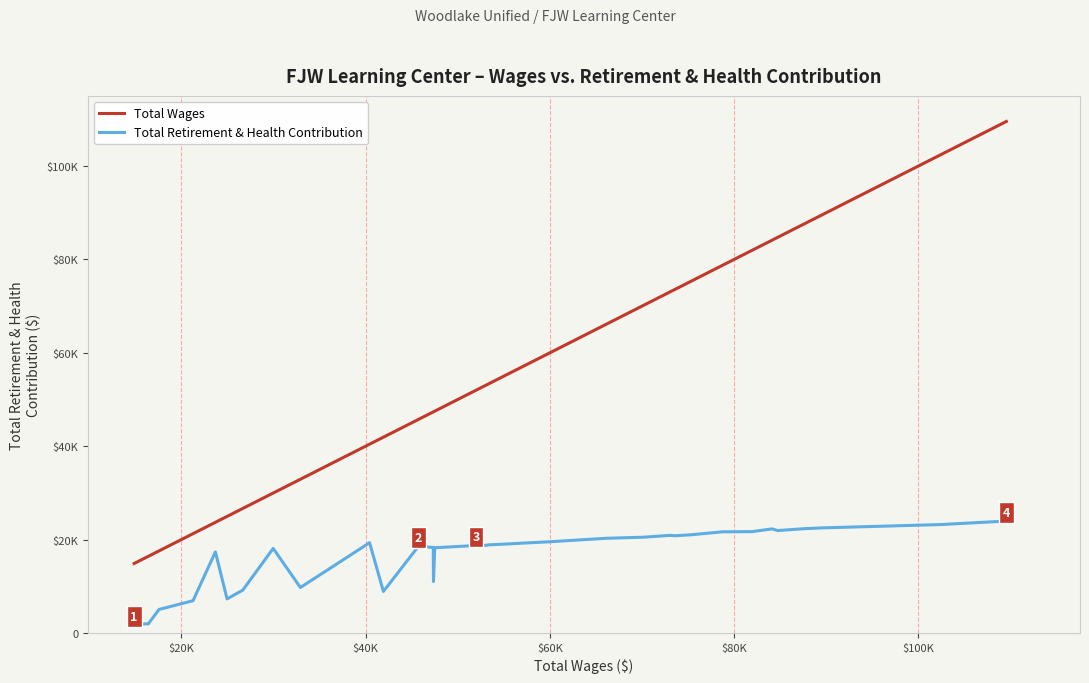

Rank the series by their average value, from lowest to highest.

Total Retirement & Health Contribution, Total Wages